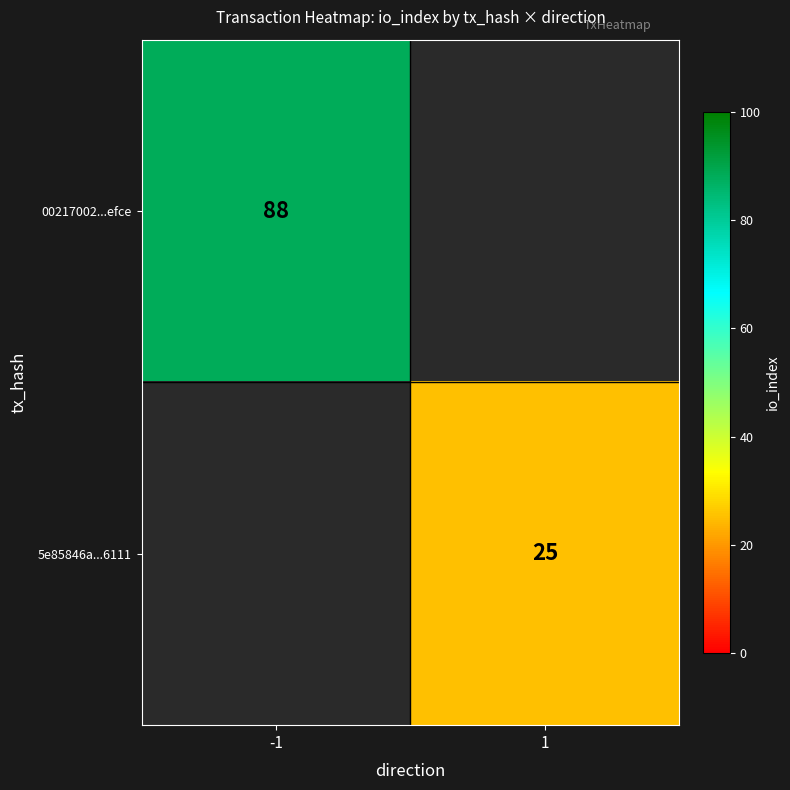

Is it true that 5e85846a...6111 equals 25 at 1?

True